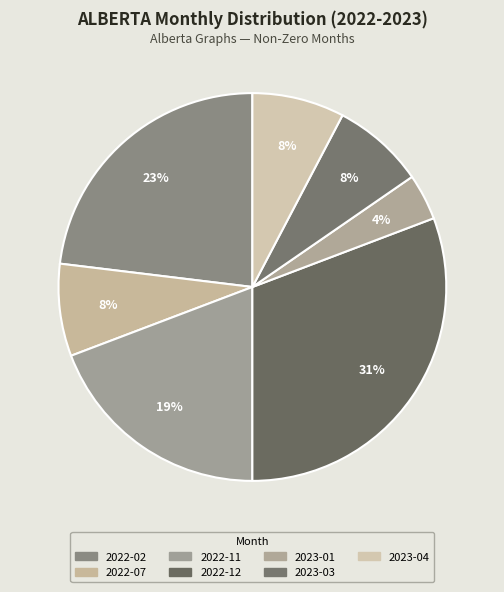

To the nearest percent, what portion does 2023-01 represent?

4%